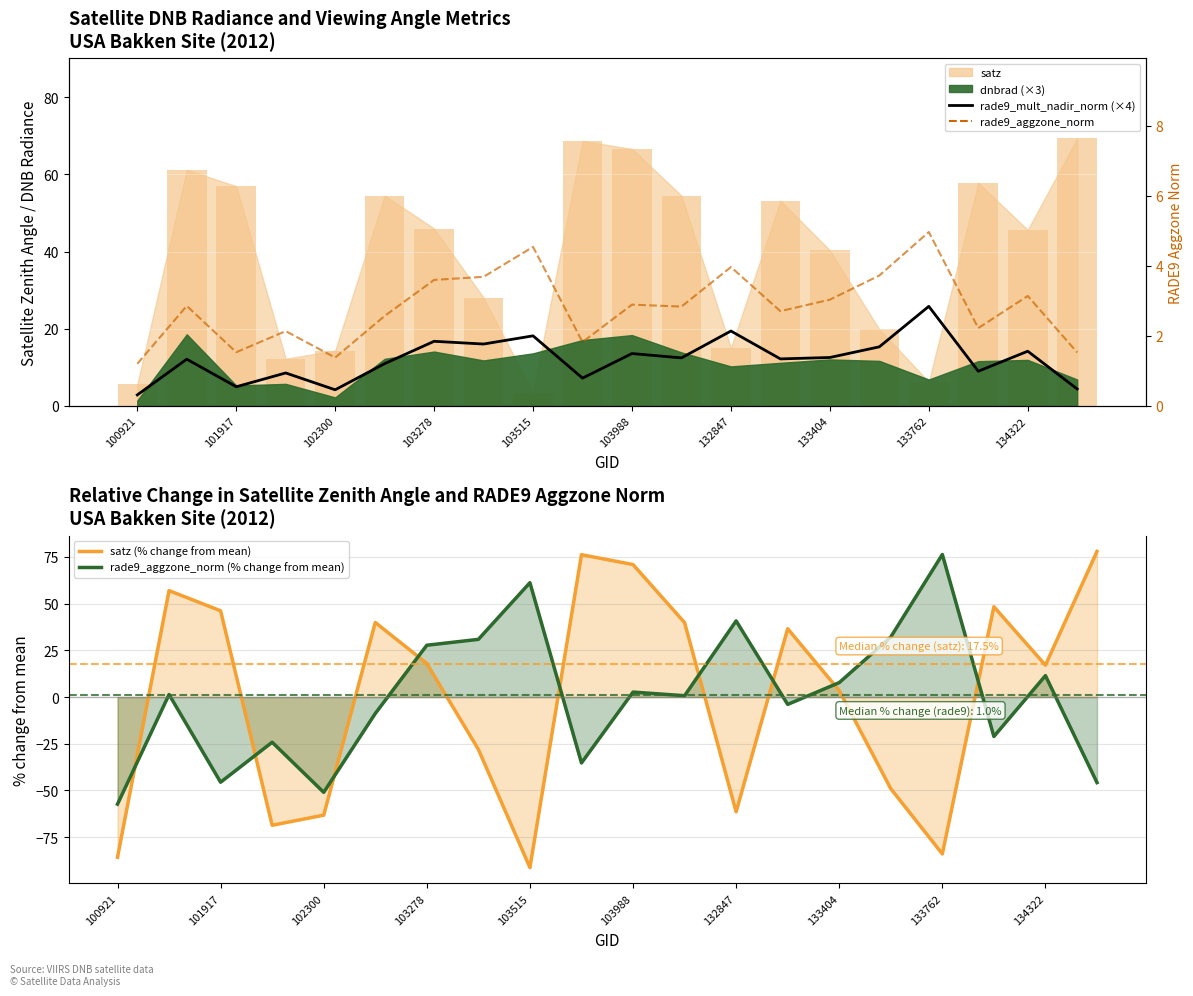

At how many categories does at least one series exceed -63?

20